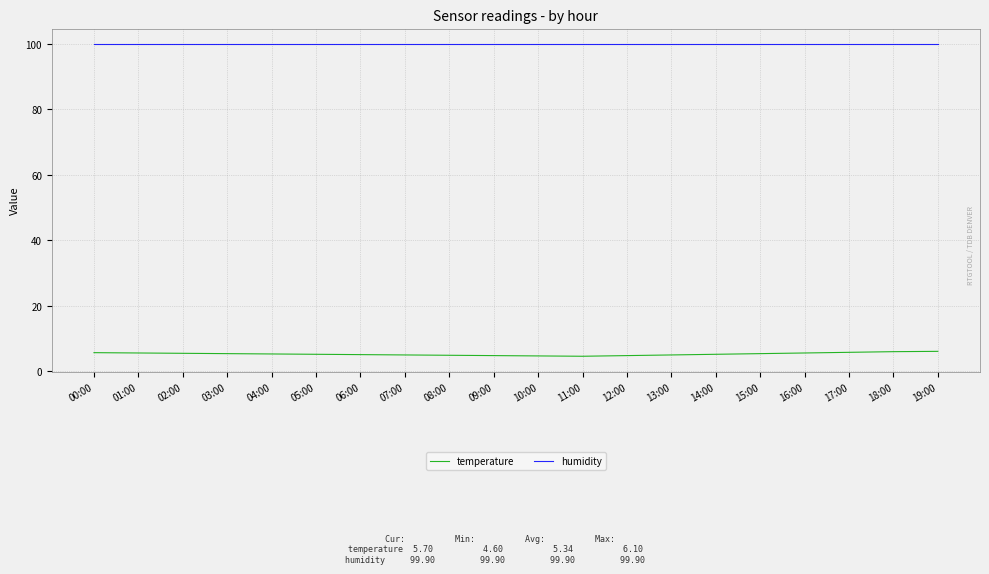

Which series has the largest range (max minus min)?

temperature